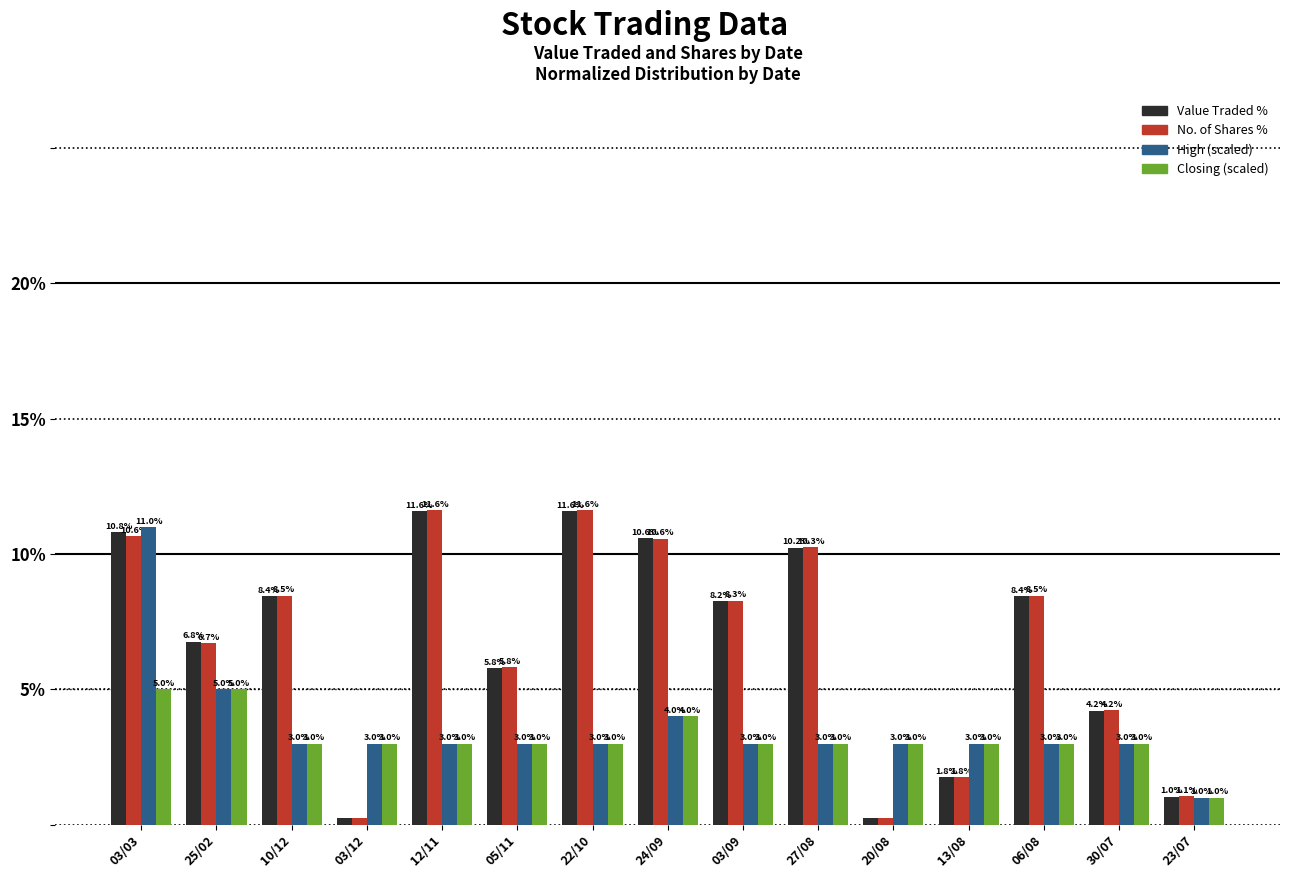

What is the total value across all series at 03/09?

22.5